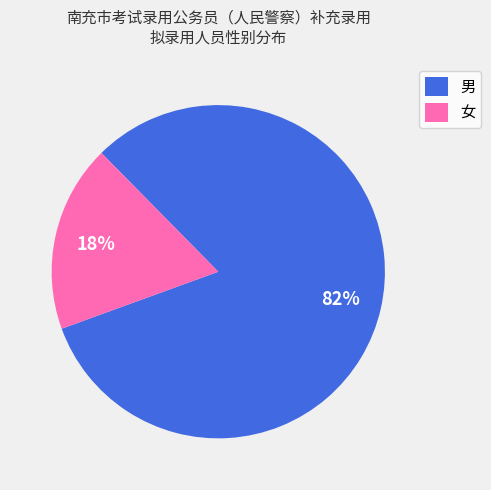

Between 男 and 女, which is larger?

男